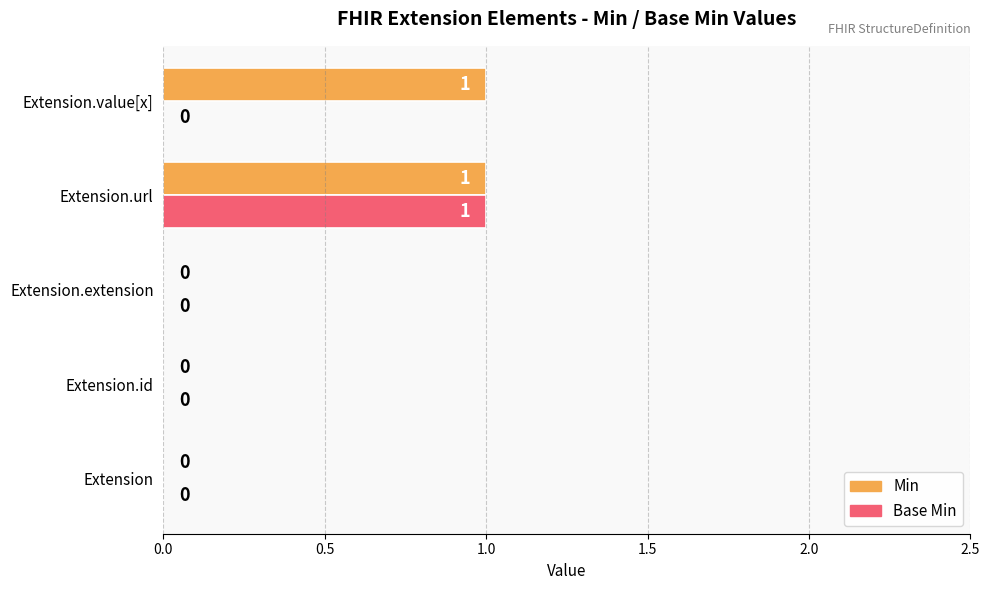

How many positive values does the Base Min series have?

1